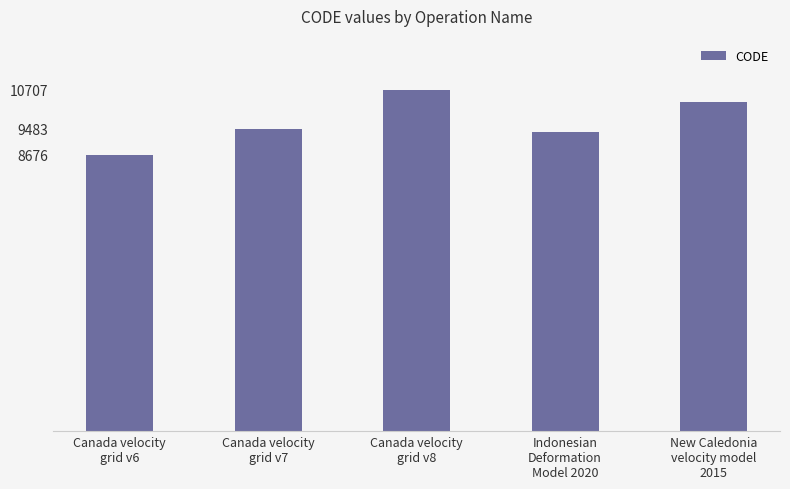

How many bars are there in total?

5